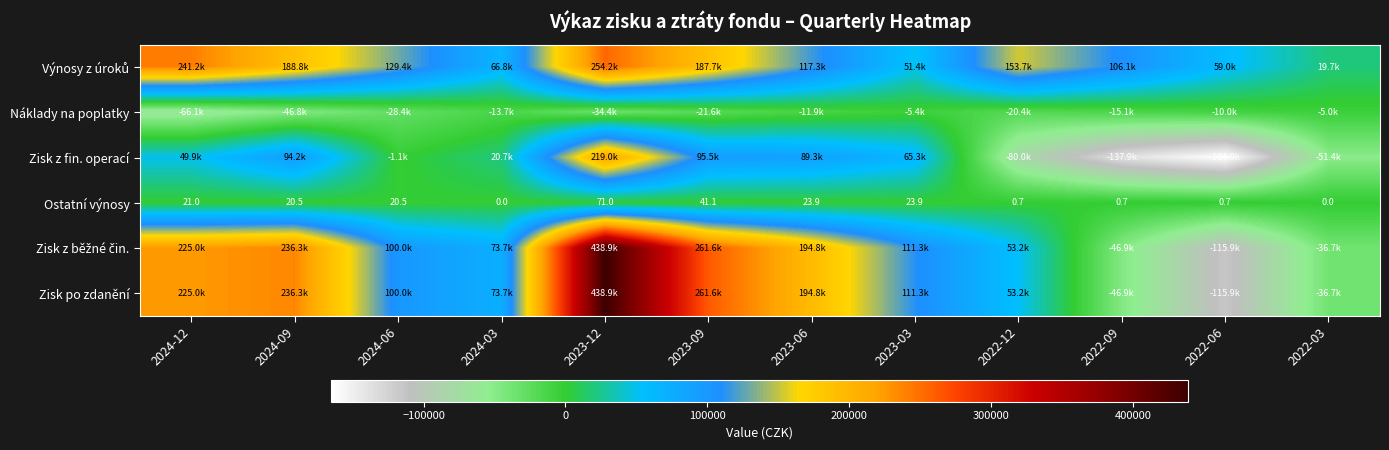

At how many categories does at least one series exceed -94463?

12